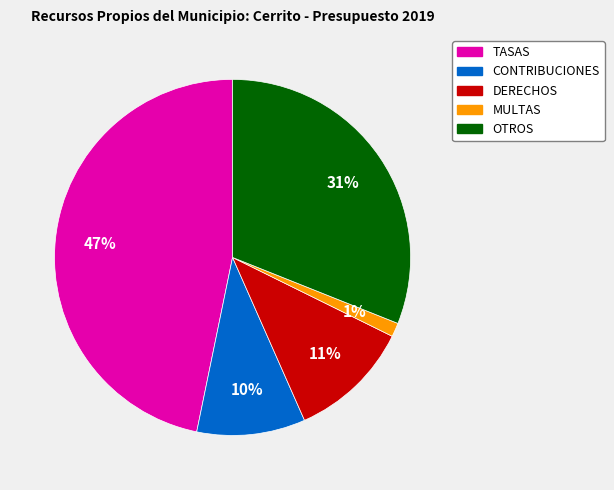

Between OTROS and TASAS, which is larger?

TASAS